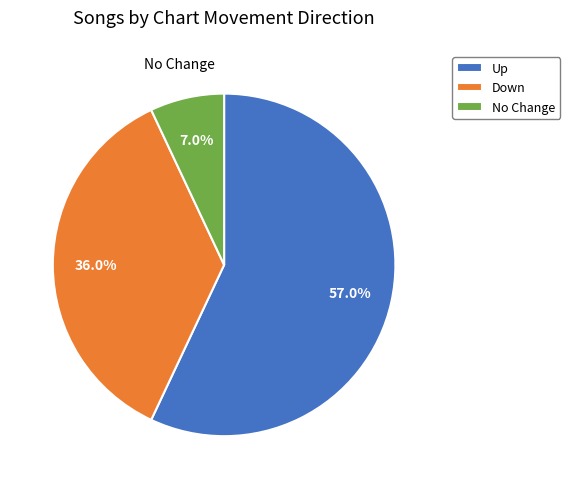

Between No Change and Up, which is larger?

Up